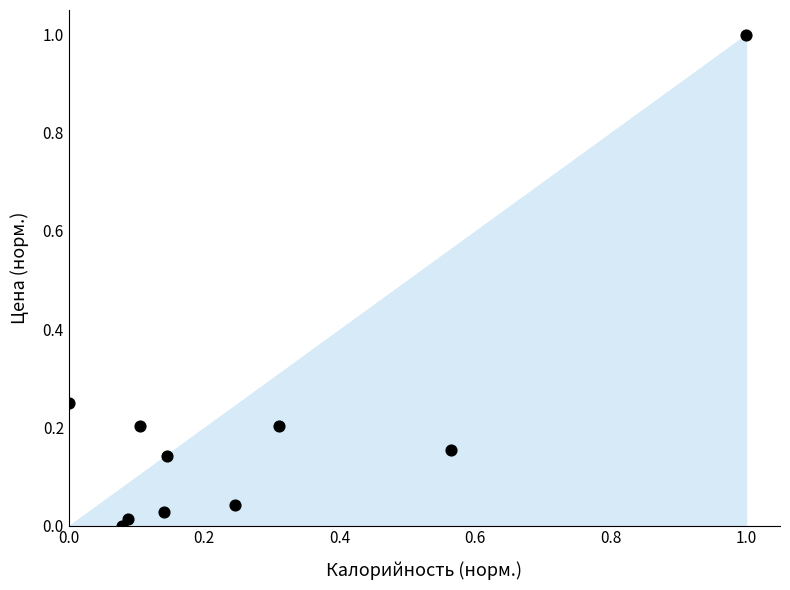

What is the range of Y values (max minus min)?

1.0